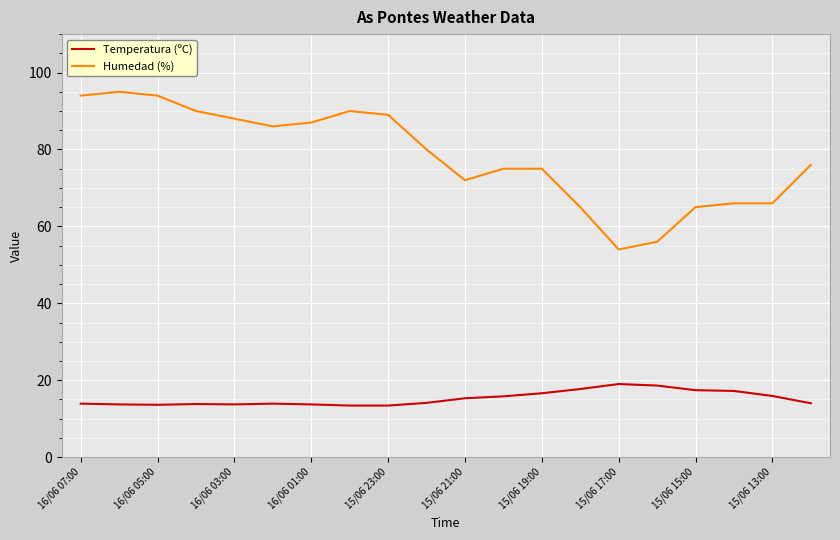

Count the number of categories in the chart.

20